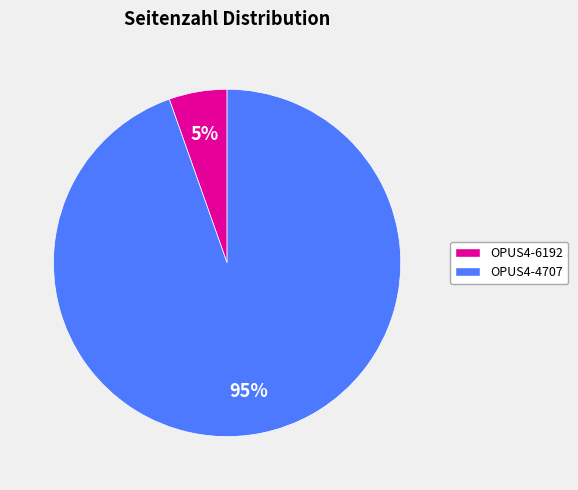

To the nearest percent, what percentage of the pie is OPUS4-6192?

5%